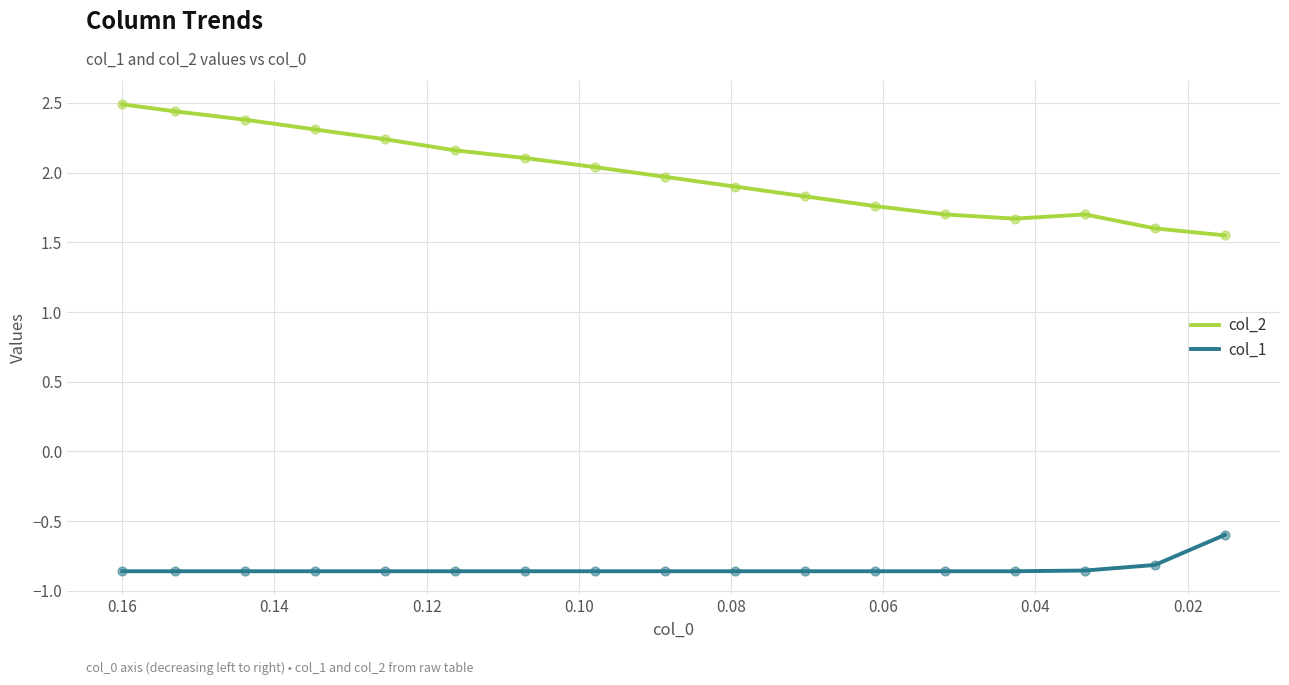

What are all the series names shown in the legend?

col_2, col_1